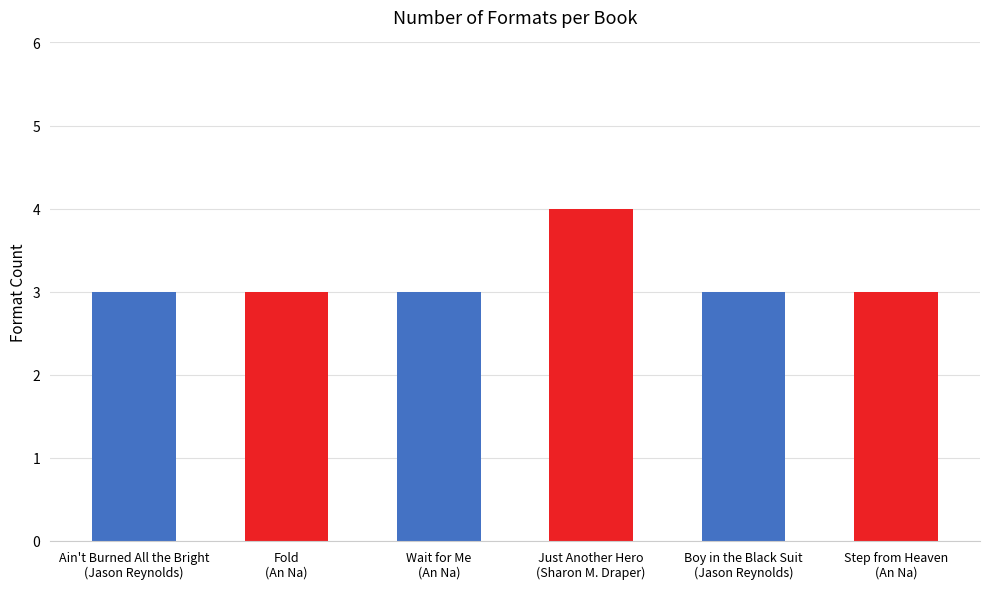

Reading left to right, list all the values displayed in this chart.

Ain't Burned All the Bright
(Jason Reynolds)=3	Fold
(An Na)=3	Wait for Me
(An Na)=3	Just Another Hero
(Sharon M. Draper)=4	Boy in the Black Suit
(Jason Reynolds)=3	Step from Heaven
(An Na)=3